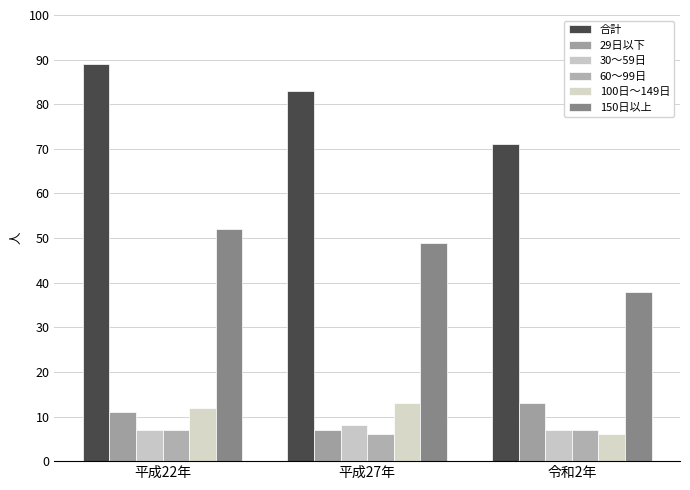

Between 令和2年 and 平成22年, which is larger?

平成22年